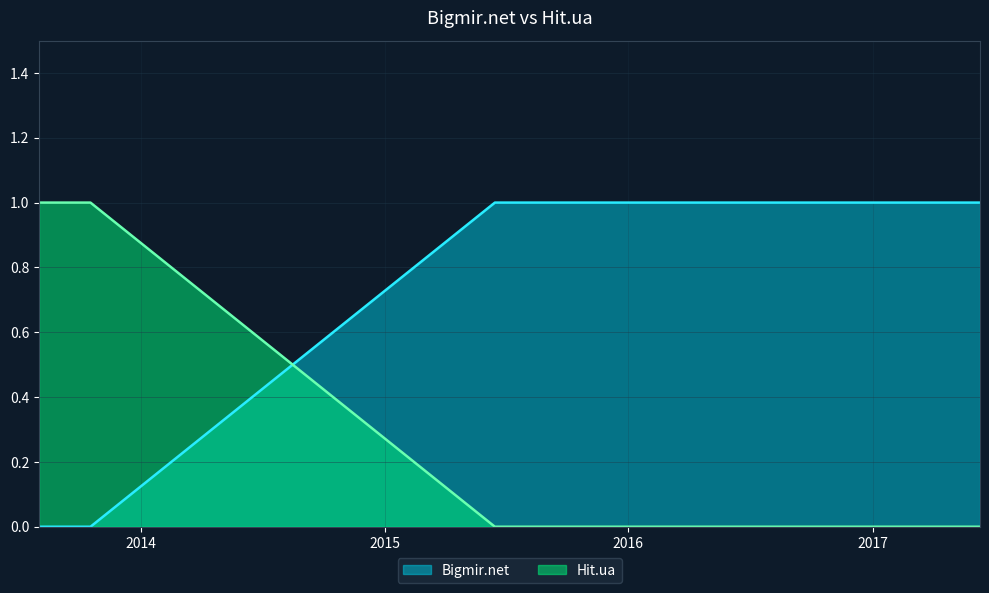

Which category has the lowest value in the Hit.ua series?

2015-06-15